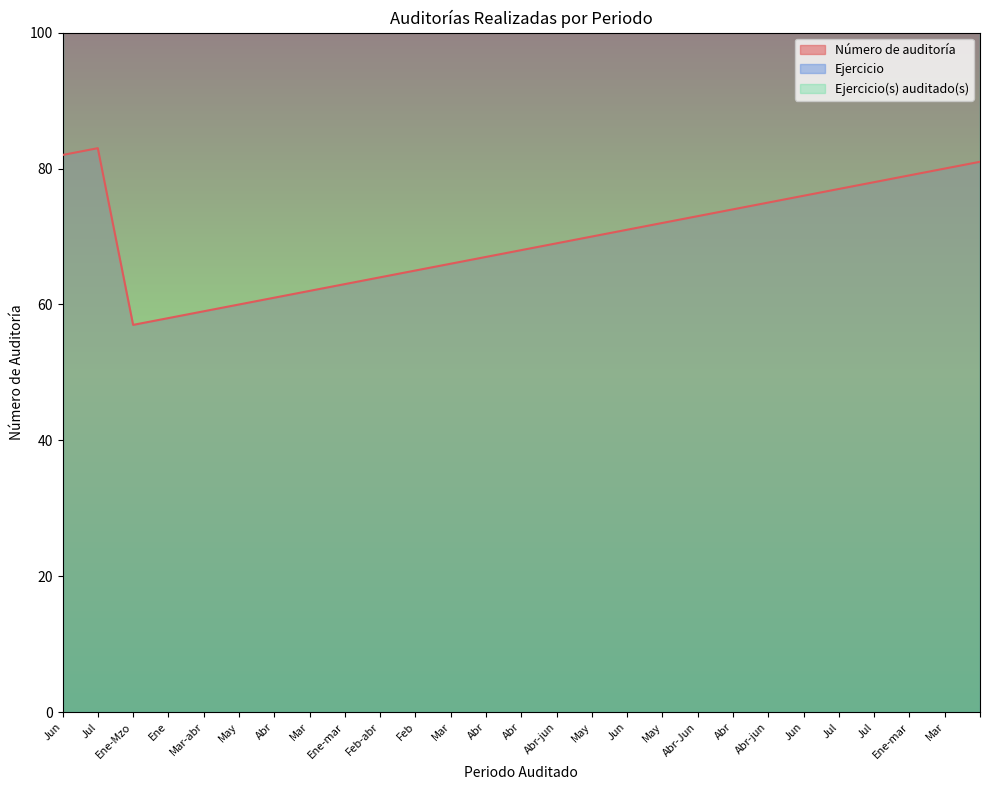

Which has a higher value, Ene-mar or May?

Ene-mar